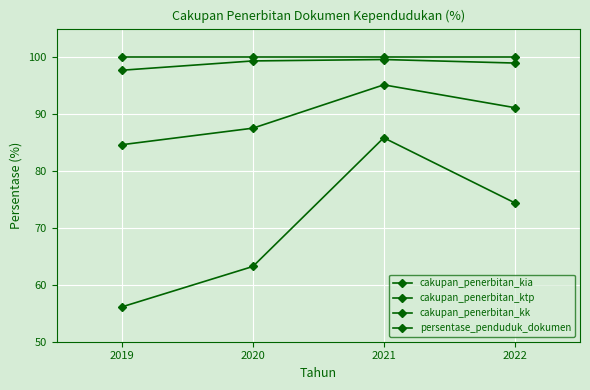

How many data points in cakupan_penerbitan_kia are above 74?

2